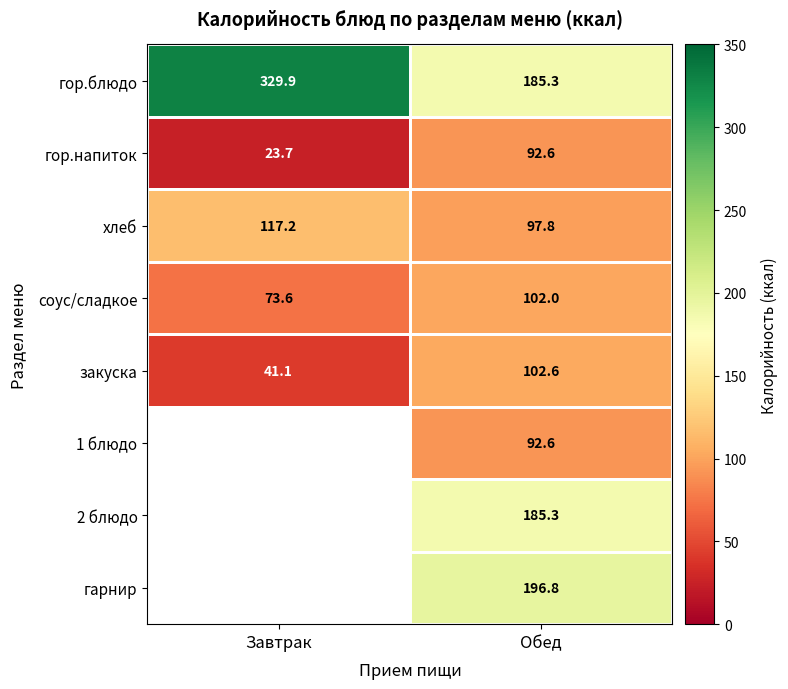

How many values in the закуска series are below 102?

1